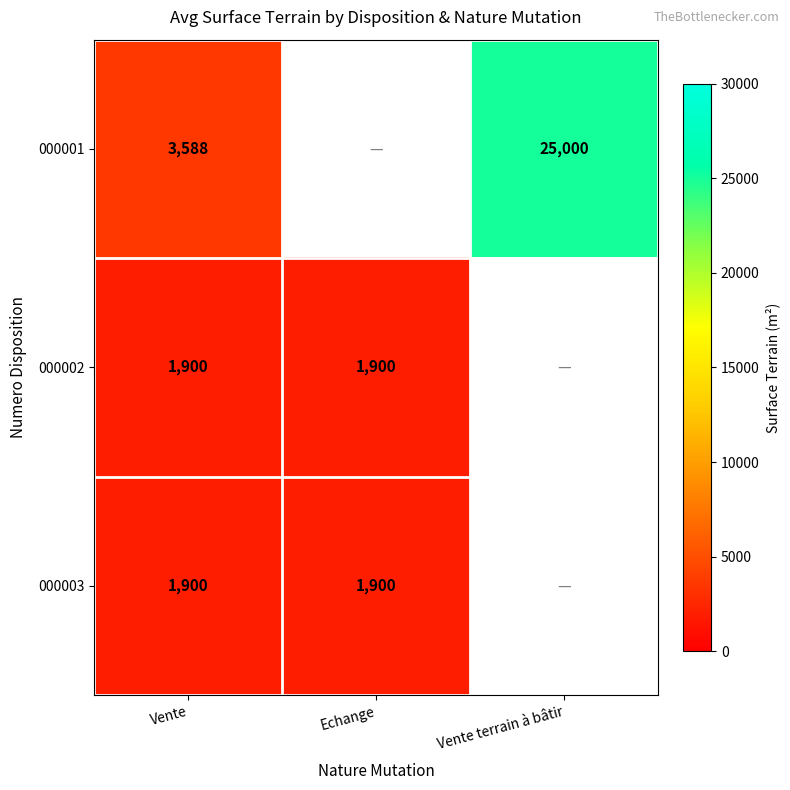

What is the maximum value shown in the chart?

25000.0